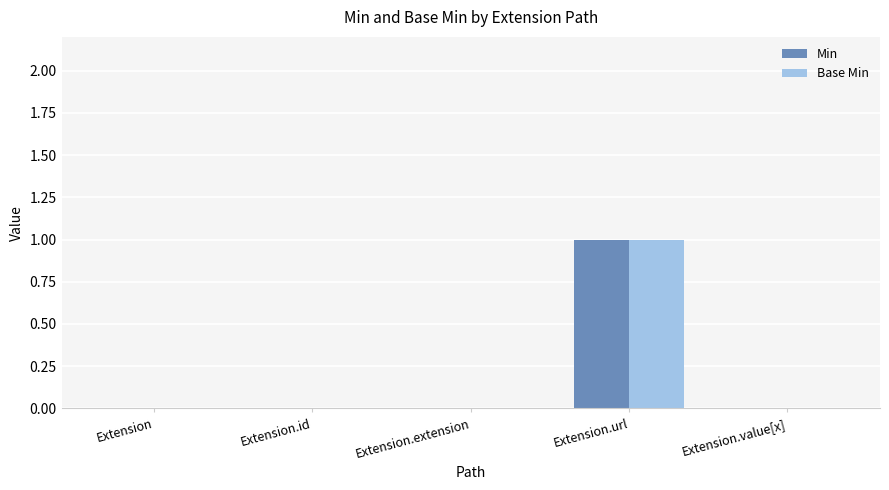

True or false: Min has a value of 1 at Extension.url.

True